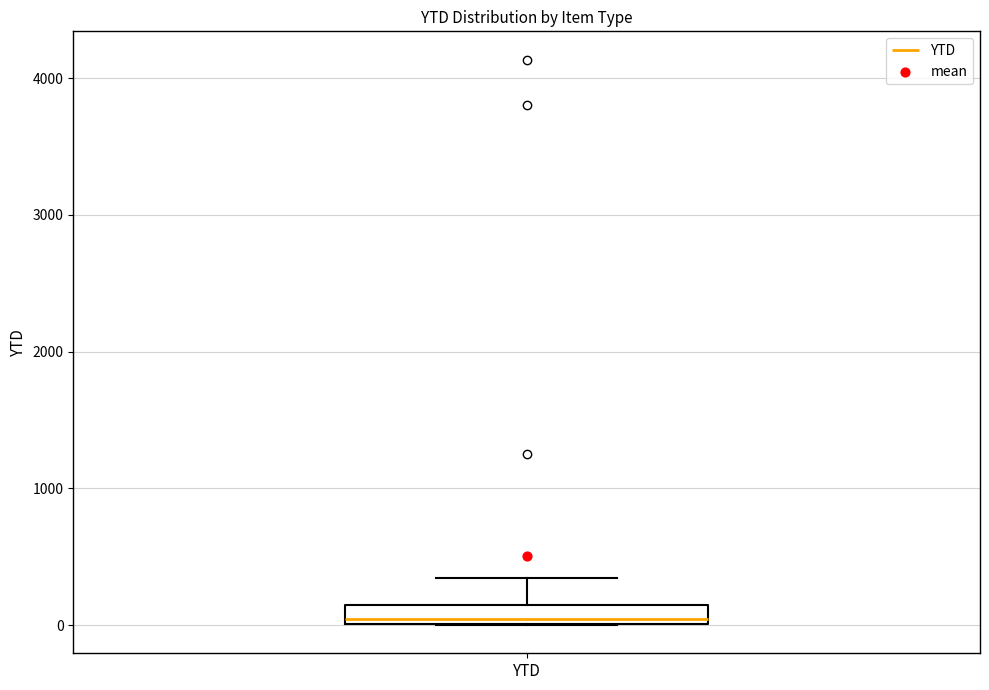

Where is the lower edge of the box for YTD on the y-axis? The values are not printed on the chart, so give them approximately, as read against the axis.

0